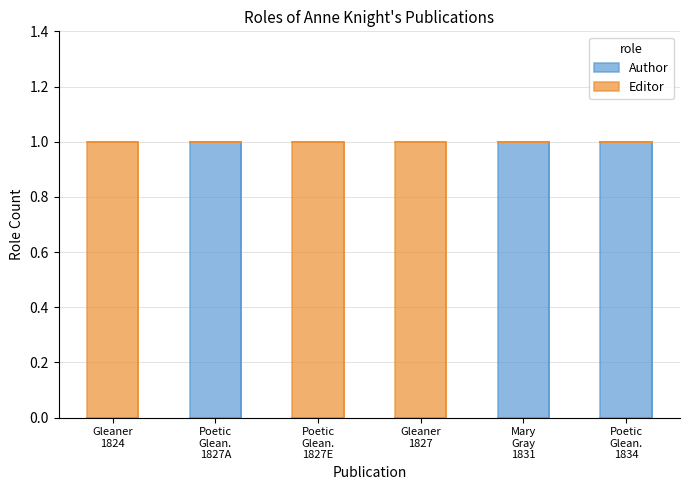

Between Gleaner
1824 and Mary
Gray
1831, which series saw the biggest shift?

Author